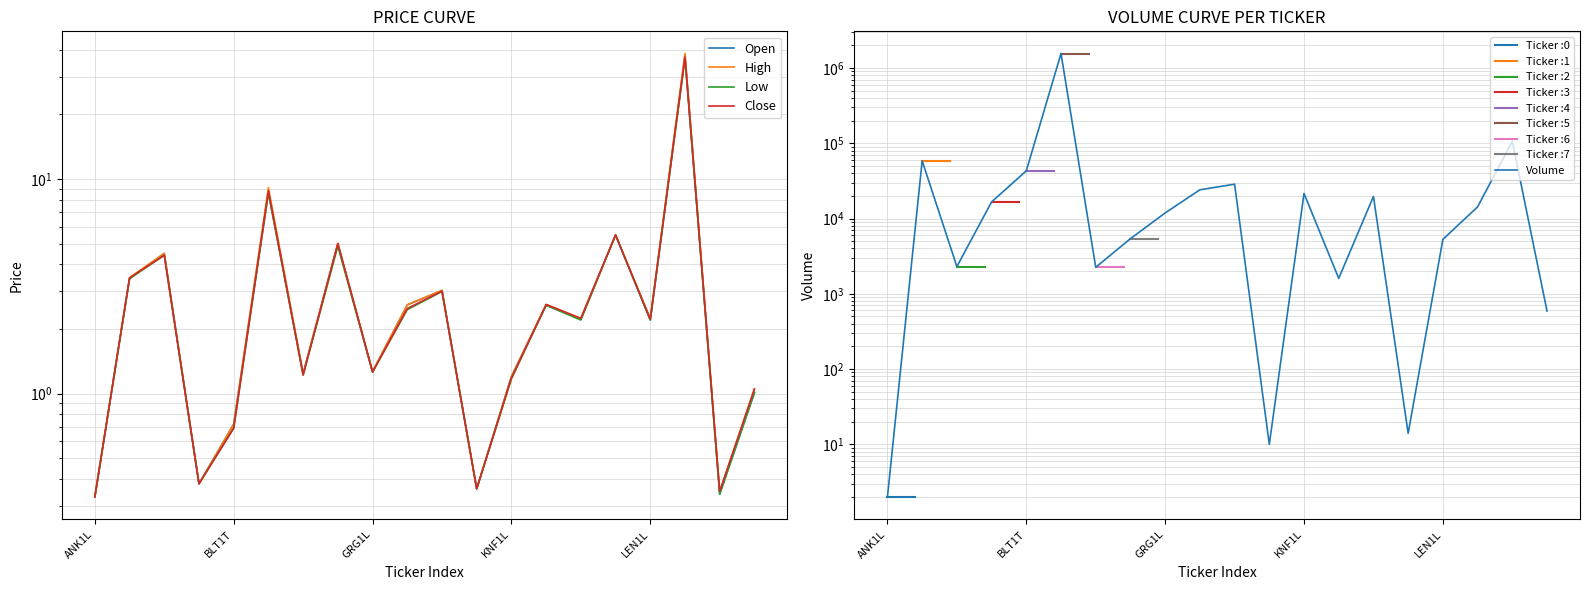

Rank the series by their maximum value, from lowest to highest.

Low, Close, Open, High, Volume